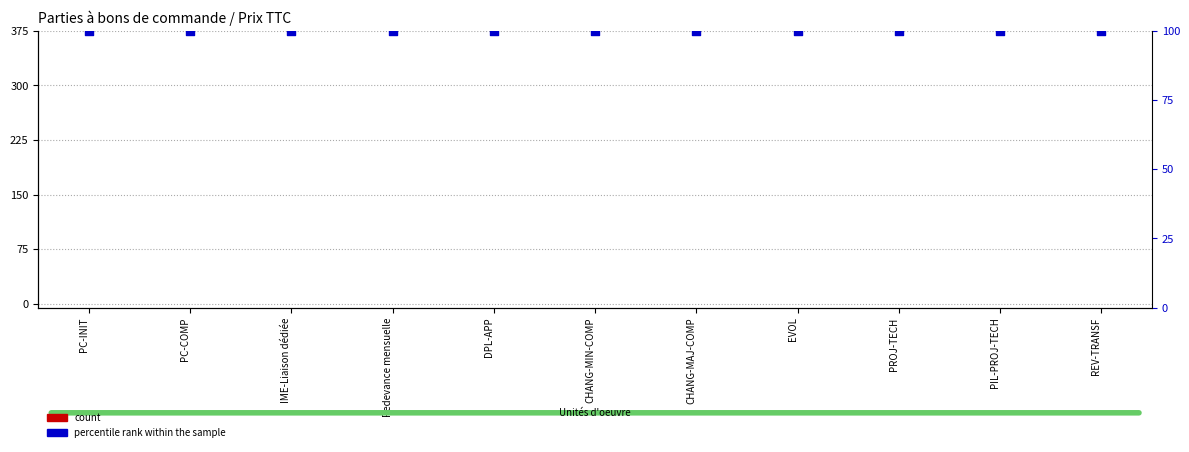

What are all the series names shown in the legend?

count, percentile rank within the sample